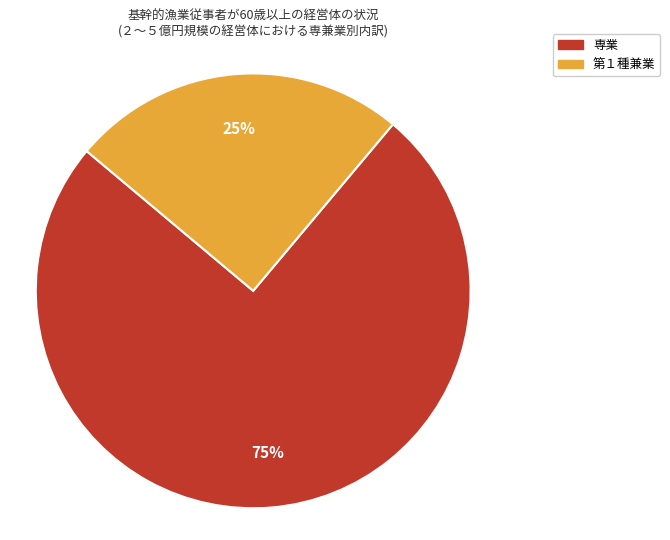

Is the sum of 第１種兼業 and 専業 greater than half?

Yes